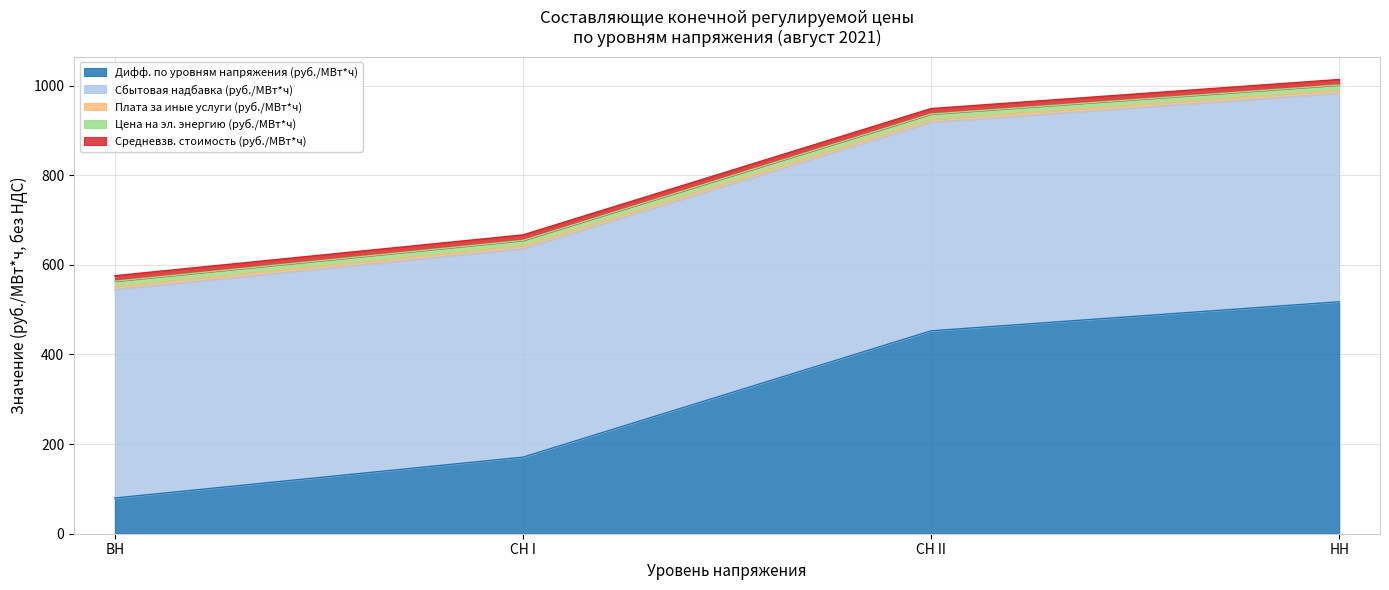

What is the average value?

305.2